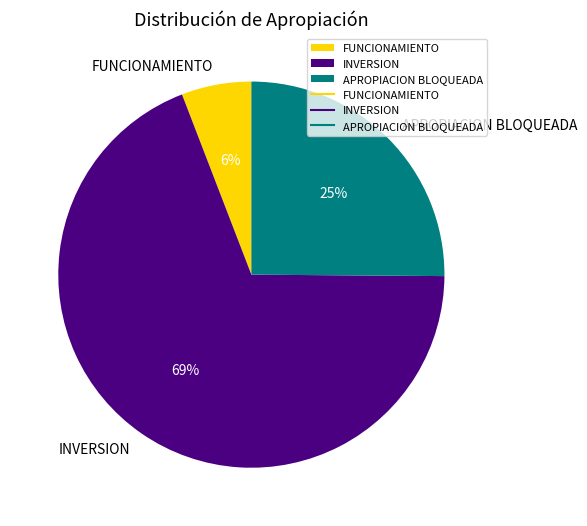

Which category has the smallest portion of the pie?

FUNCIONAMIENTO